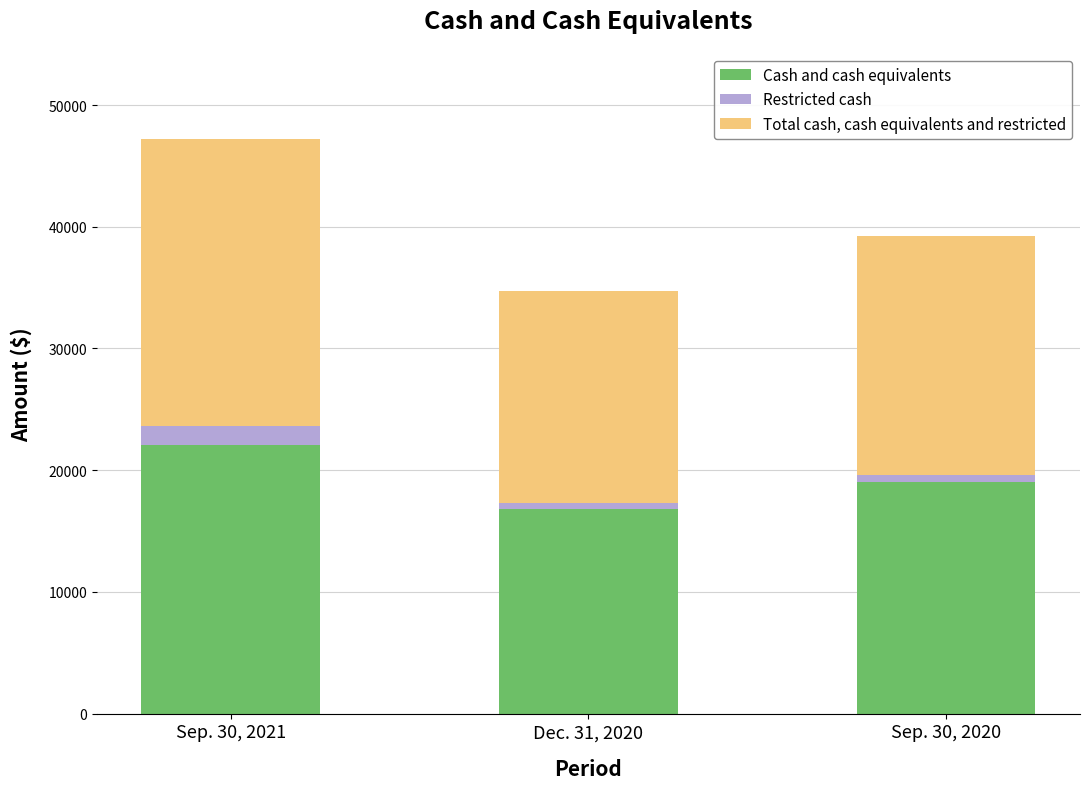

List the labels in order of Cash and cash equivalents value, smallest first.

Dec. 31, 2020, Sep. 30, 2020, Sep. 30, 2021